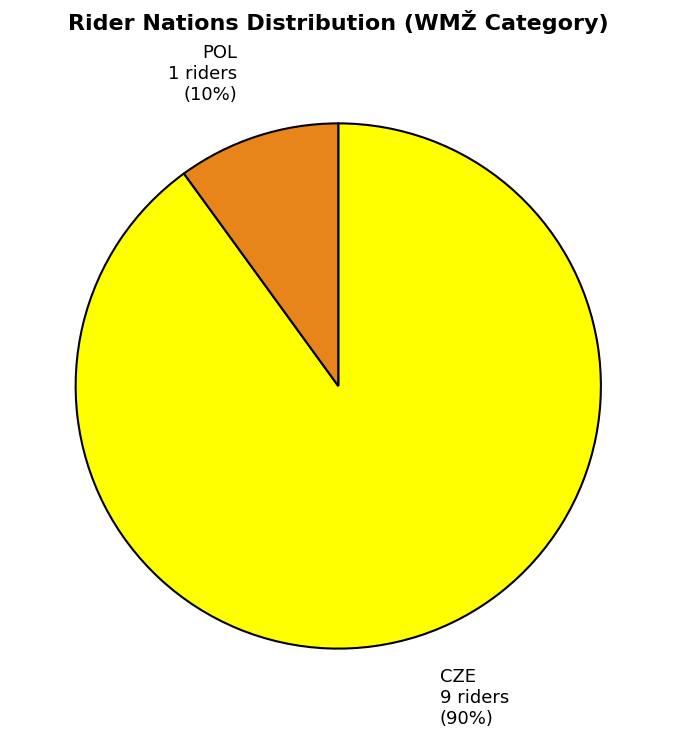

True or false: CZE accounts for 90% of the total.

True